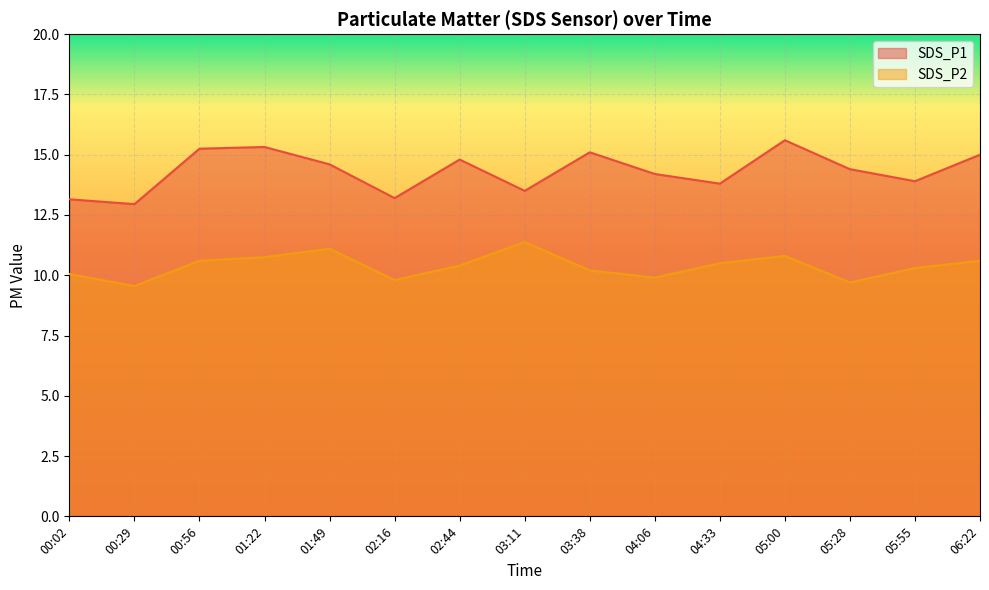

Where is the first local minimum for SDS_P2?

00:29